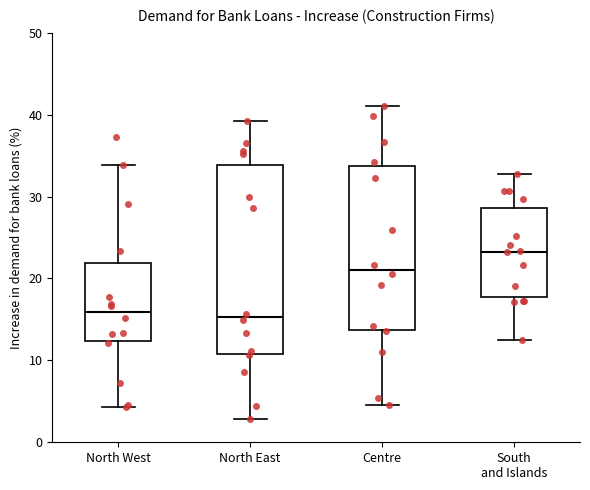

Where does the median line of the box for South and Islands sit on the y-axis? The values are not printed on the chart, so give them approximately, as read against the axis.

23